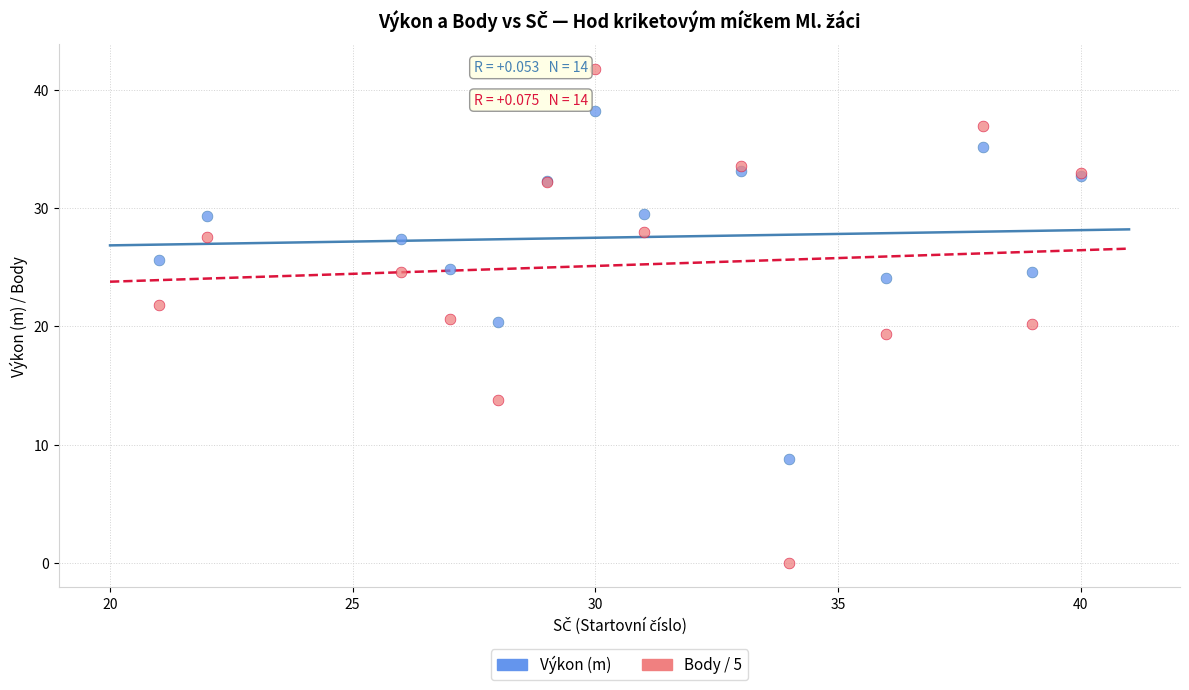

Which series reaches the maximum Y coordinate?

Body / 5